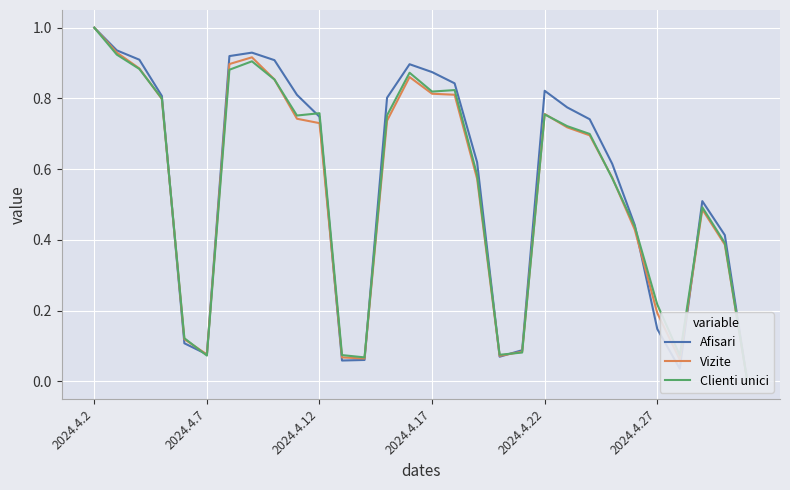

Rank the series by their maximum value, from lowest to highest.

Afisari, Vizite, Clienti unici